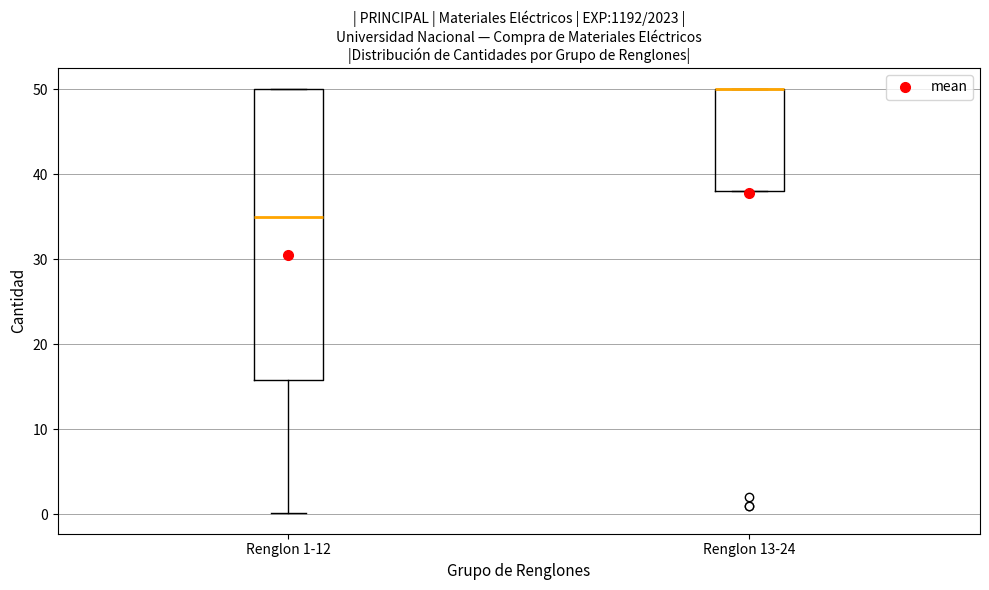

Reading left to right, transcribe this box plot: for each box, give where its median line is, the range the box spans, and where its two whiskers end, as read against the y-axis. The values are not printed on the chart, so give them approximately, as read against the axis.

Renglon 1-12: median 35, box 16 to 50, whiskers 0 to 50
Renglon 13-24: median 50 (drawn on the box's upper edge), box 38 to 50, whiskers 38 to 50